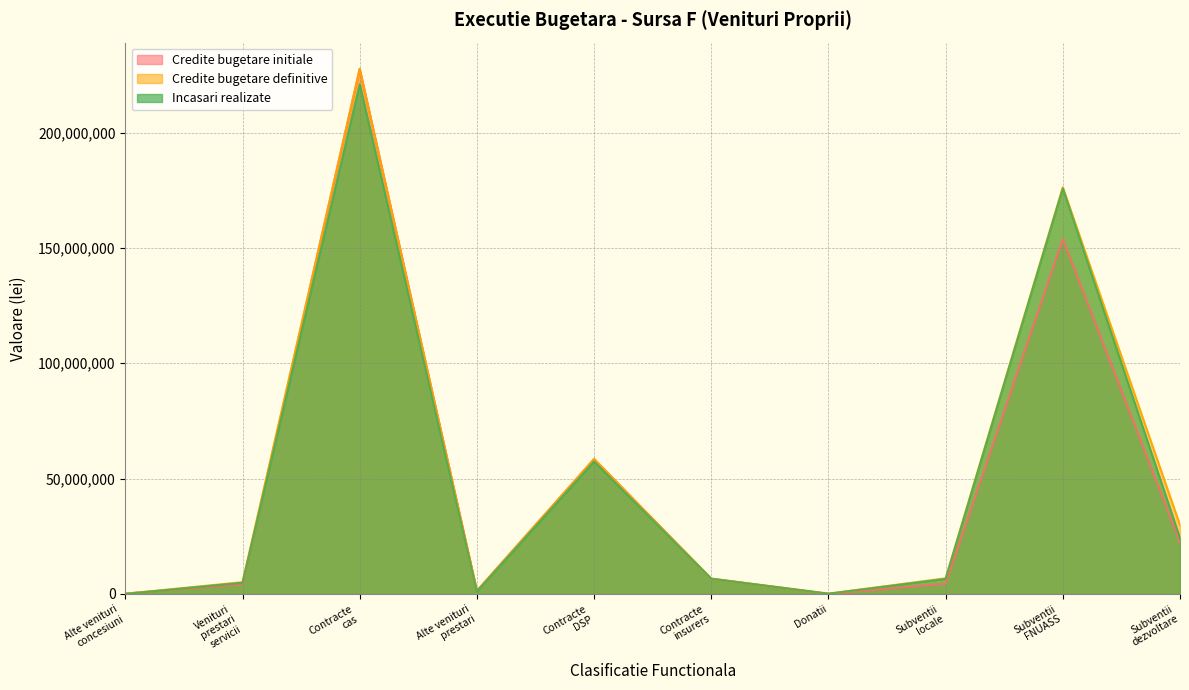

True or false: Incasari realizate and Credite bugetare definitive cross at least once.

False